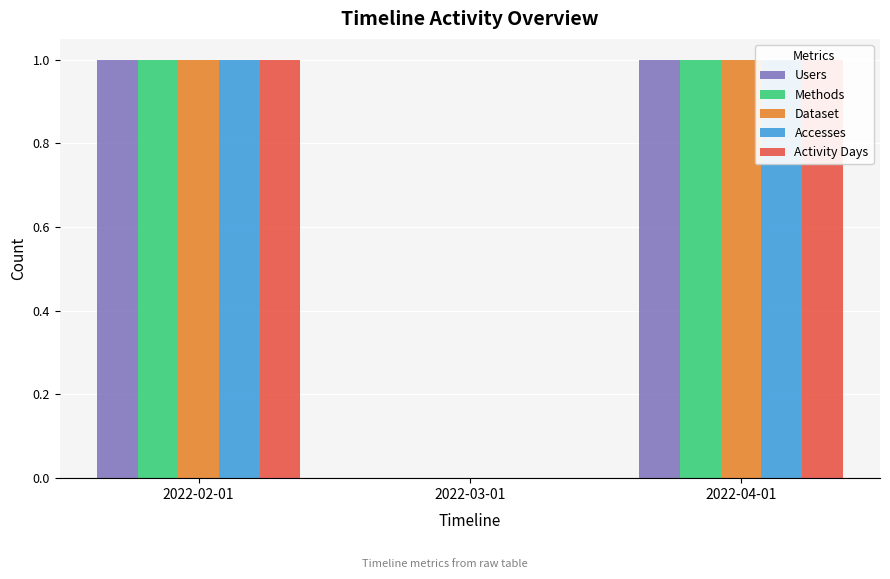

At which label does Dataset reach its minimum?

2022-03-01